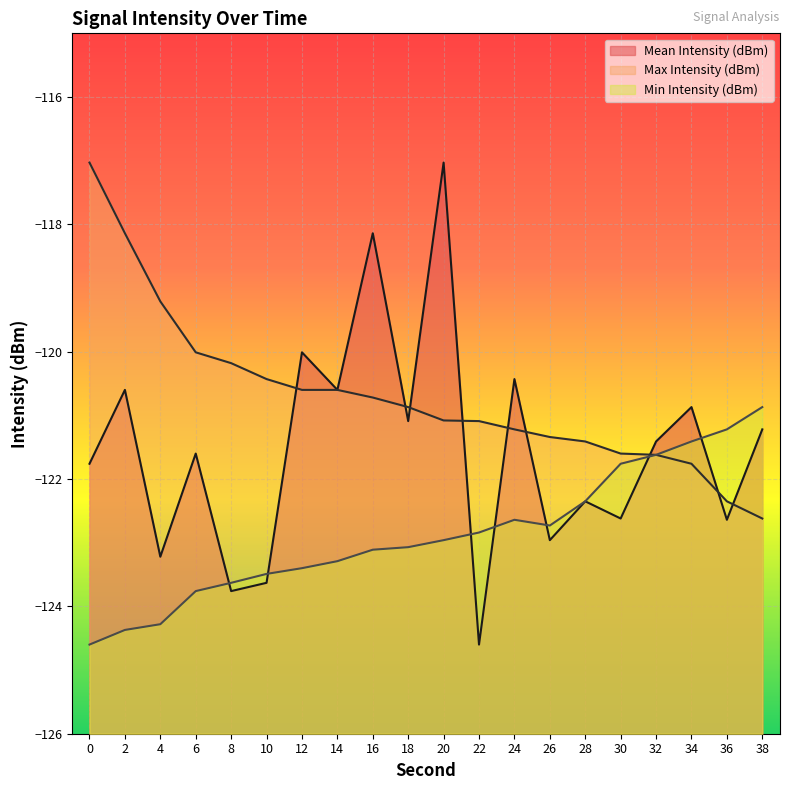

True or false: Mean Intensity (dBm) and Max Intensity (dBm) cross at least once.

True